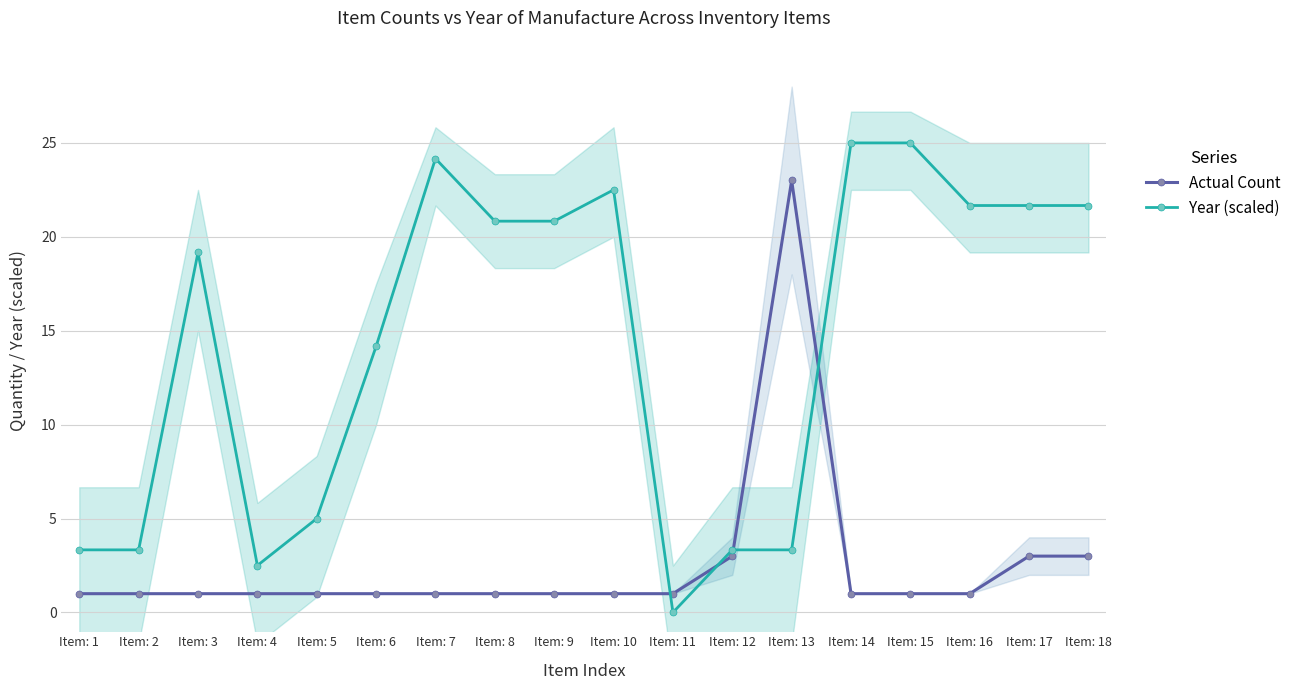

What is the sum of all Year (scaled) values?

257.5